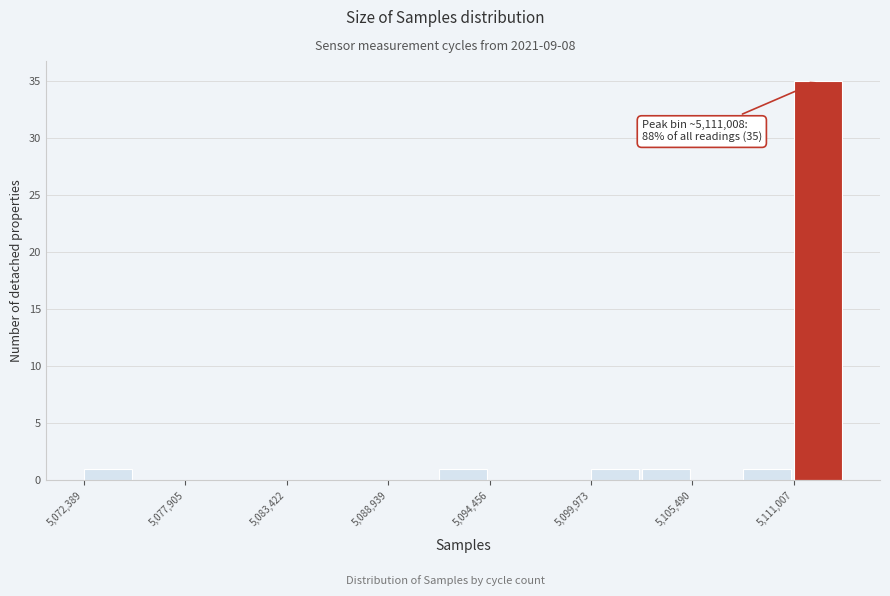

Around what value on the x-axis is the tallest bar? Give the approximate position of its centre, as read against the axis.

5112000